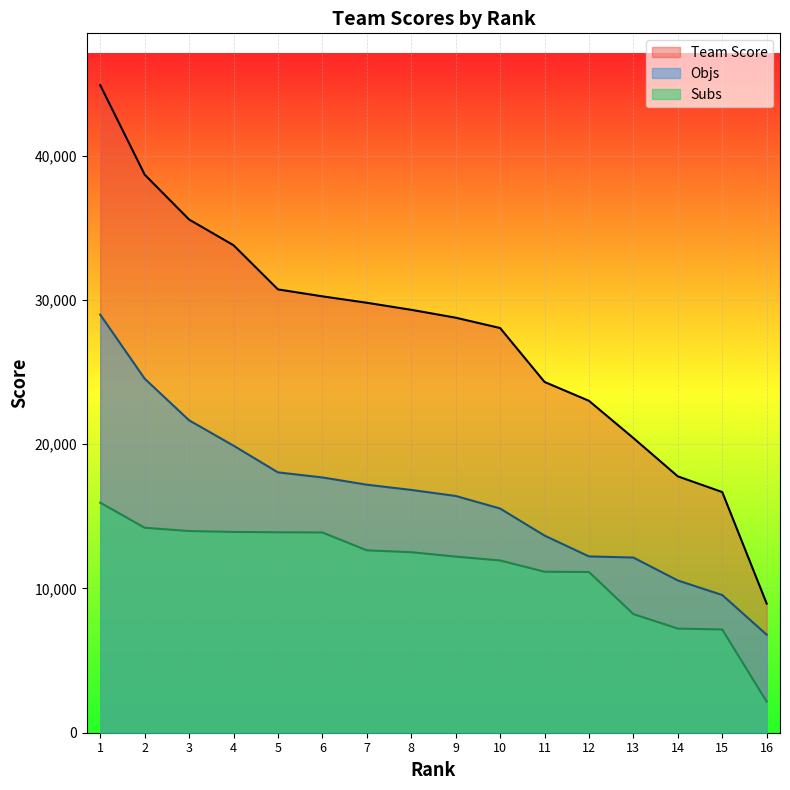

Which series changed the most between 14 and 16?

Team Score